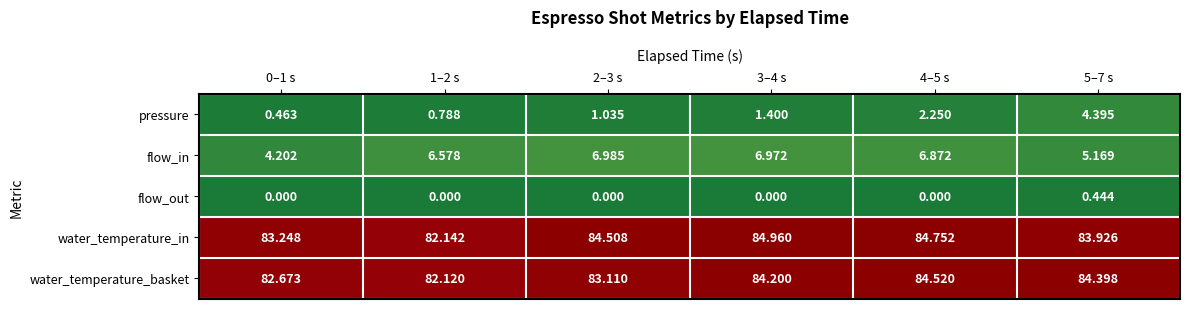

Which series has the widest spread of values?

pressure